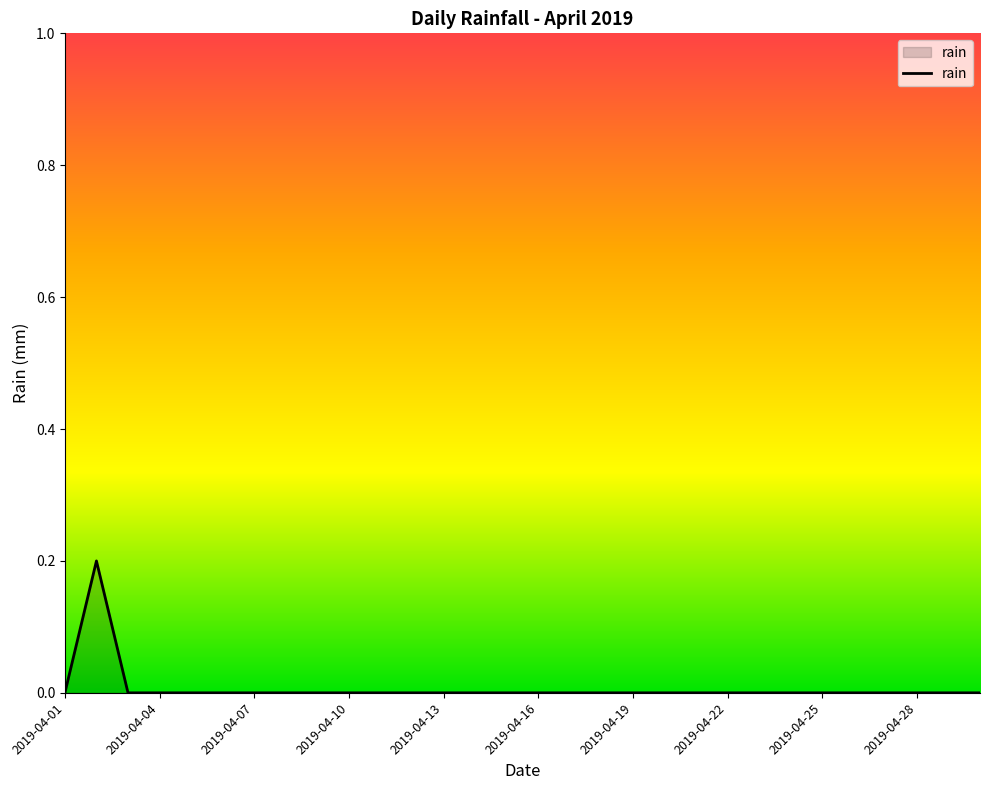

Does the chart have visible grid lines?

No